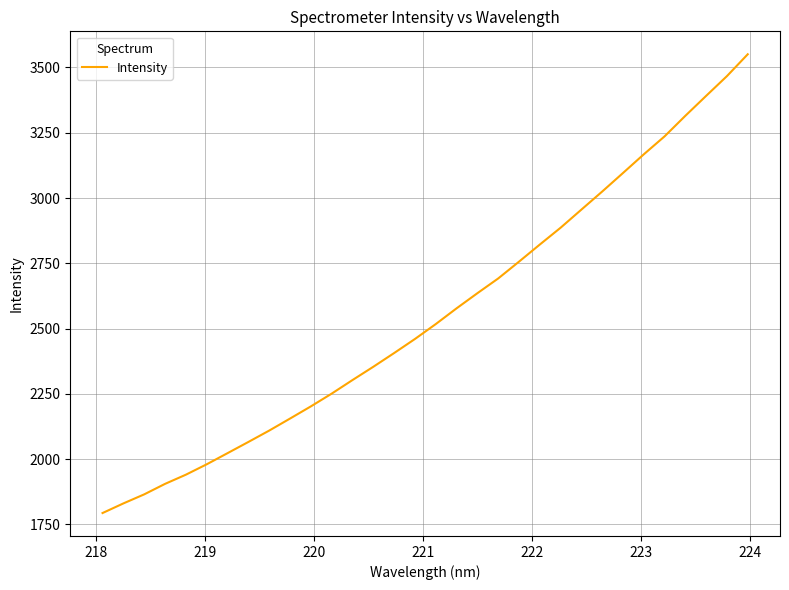

What is the greatest value displayed?

3550.5